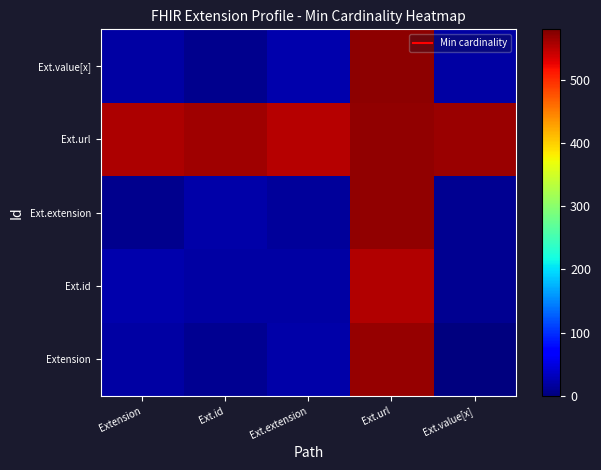

Reading left to right, what are all the values shown in this chart?

Extension: Extension=18.6	Ext.id=10.5	Ext.extension=20.6	Ext.url=566.7	Ext.value[x]=2.3
Ext.id: Extension=23.4	Ext.id=18.3	Ext.extension=18.9	Ext.url=553.1	Ext.value[x]=10.8
Ext.extension: Extension=8.9	Ext.id=22.2	Ext.extension=15.5	Ext.url=569.7	Ext.value[x]=10.6
Ext.url: Extension=555.5	Ext.id=563.3	Ext.extension=551.5	Ext.url=569.9	Ext.value[x]=565.2
Ext.value[x]: Extension=18.2	Ext.id=8.5	Ext.extension=23.3	Ext.url=571.4	Ext.value[x]=18.7